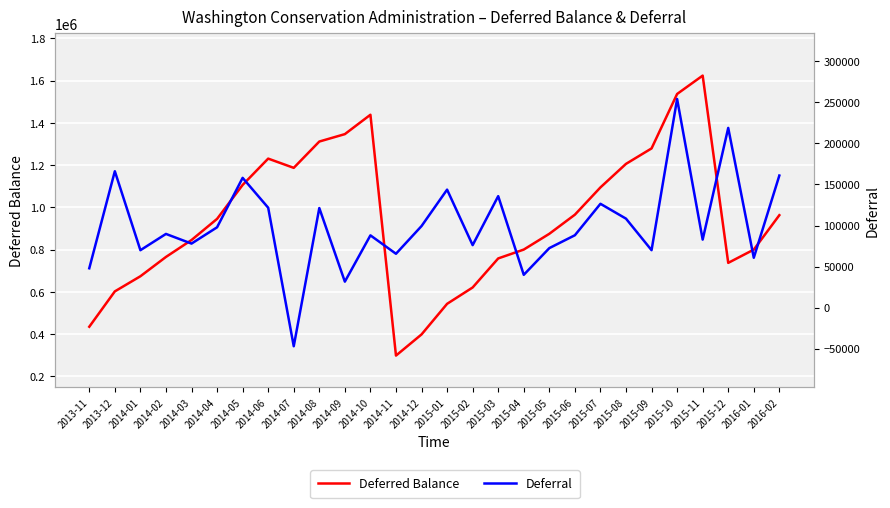

At which label does Deferred Balance reach its peak?

2015-11